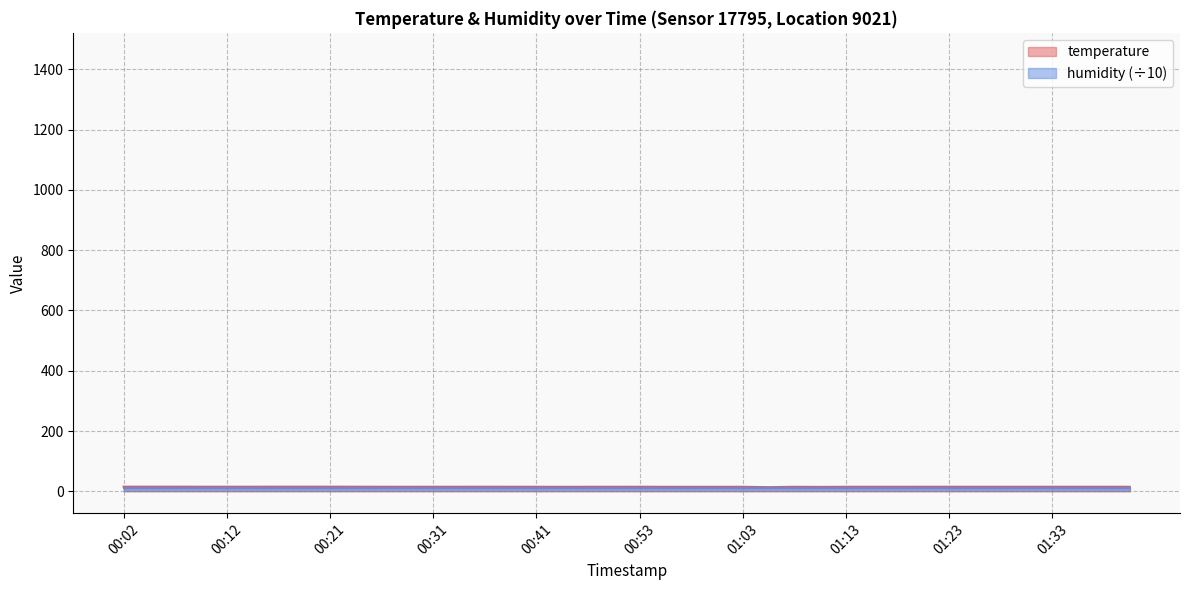

What is the sum of all values?

605.7